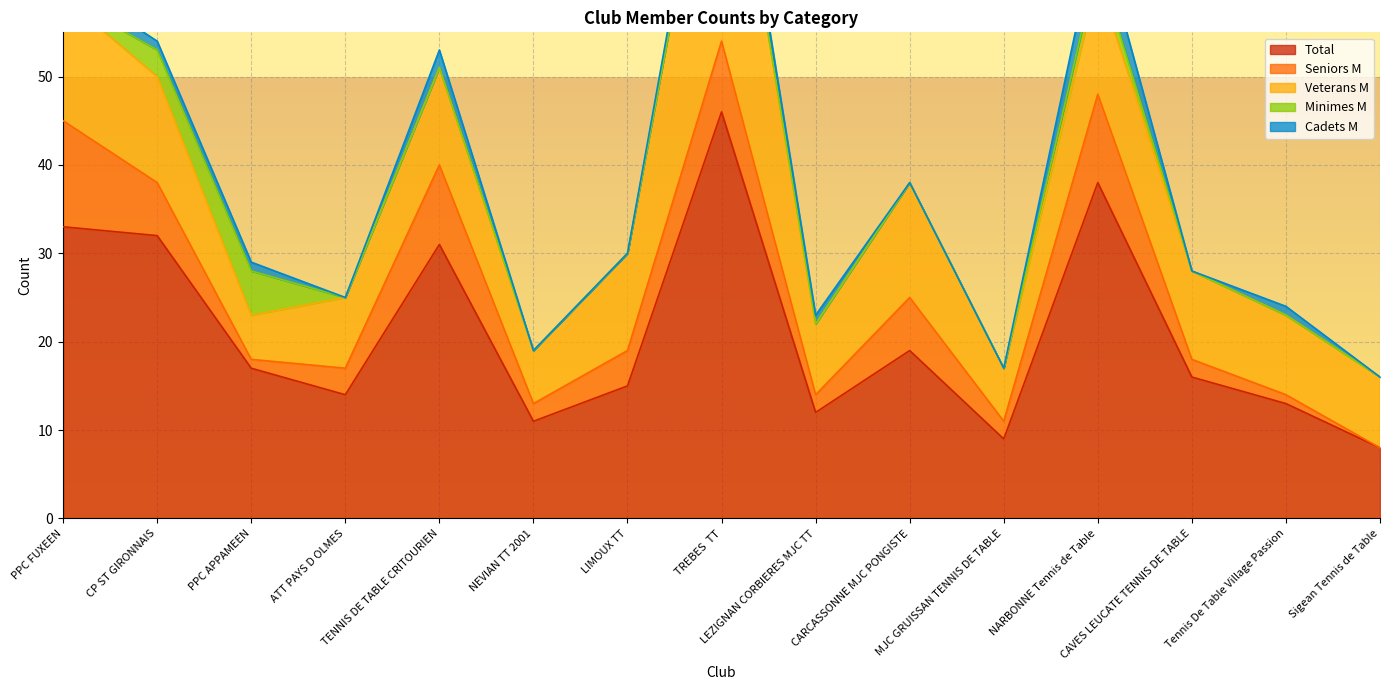

Is it true that Minimes M equals 0 at ATT PAYS D OLMES?

True